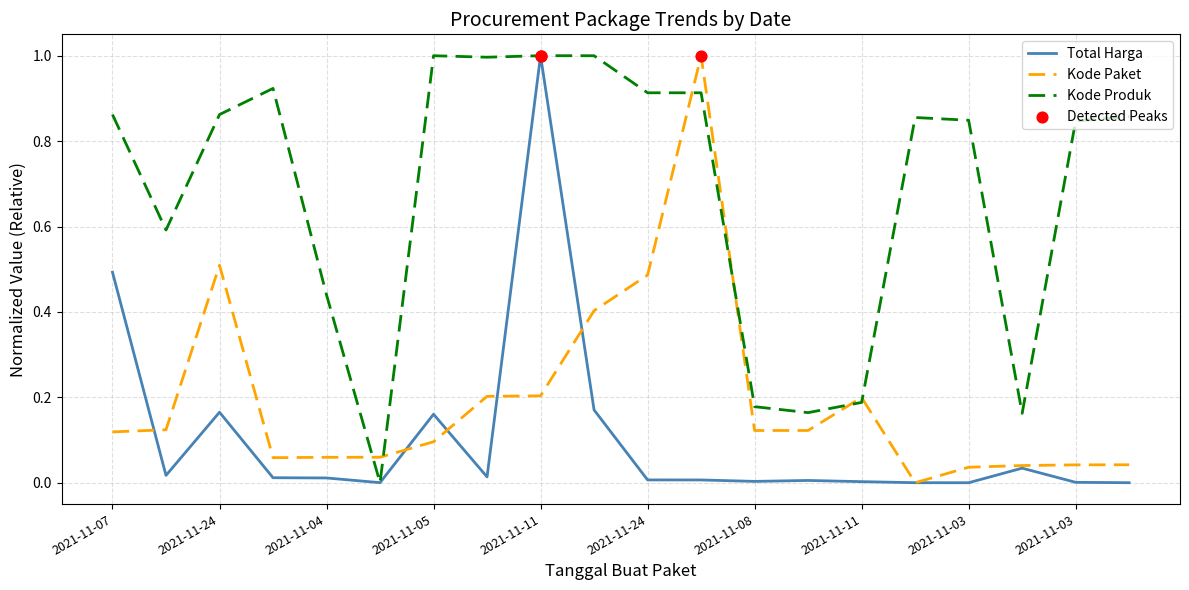

What is the maximum value shown in the chart?

1.0